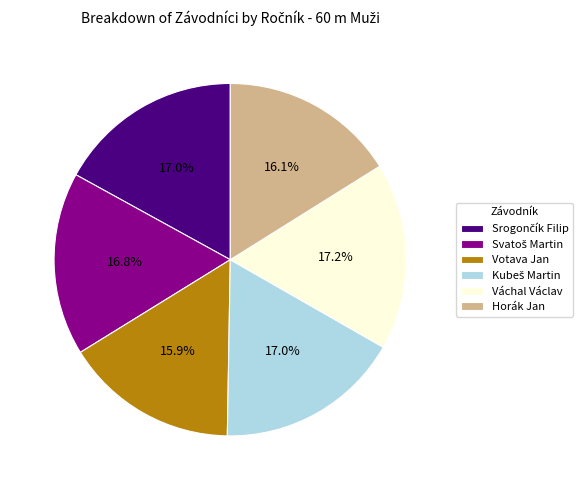

Is there a majority slice in this chart?

No